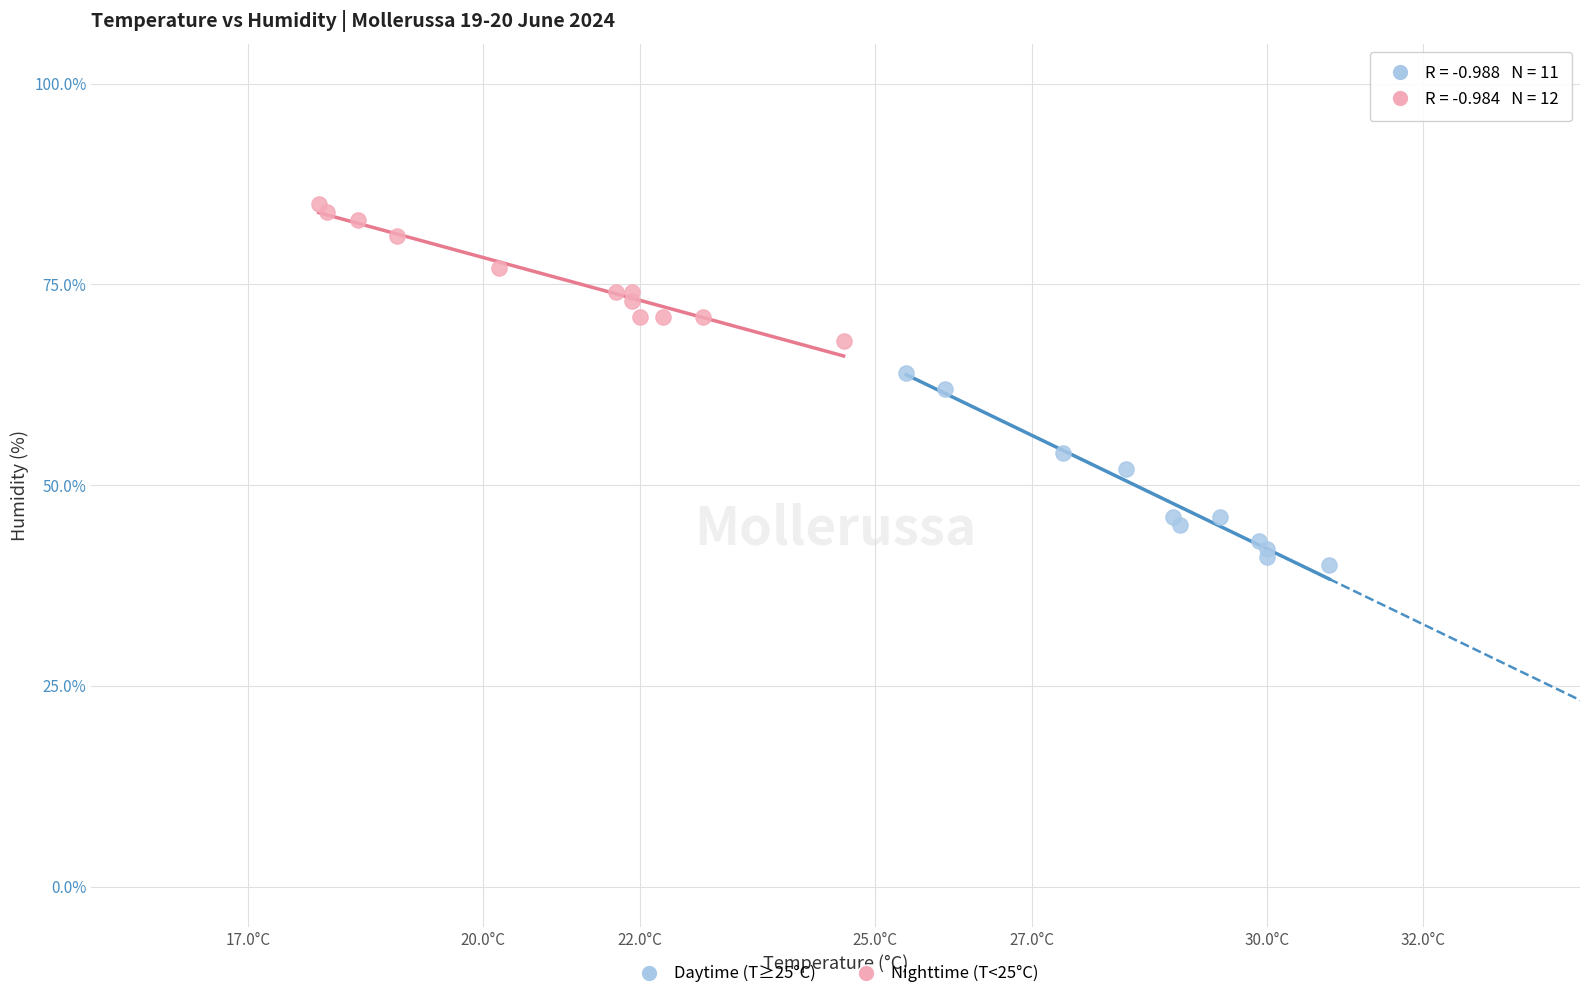

Which series contains the highest Y value?

Nighttime (T<25°C)